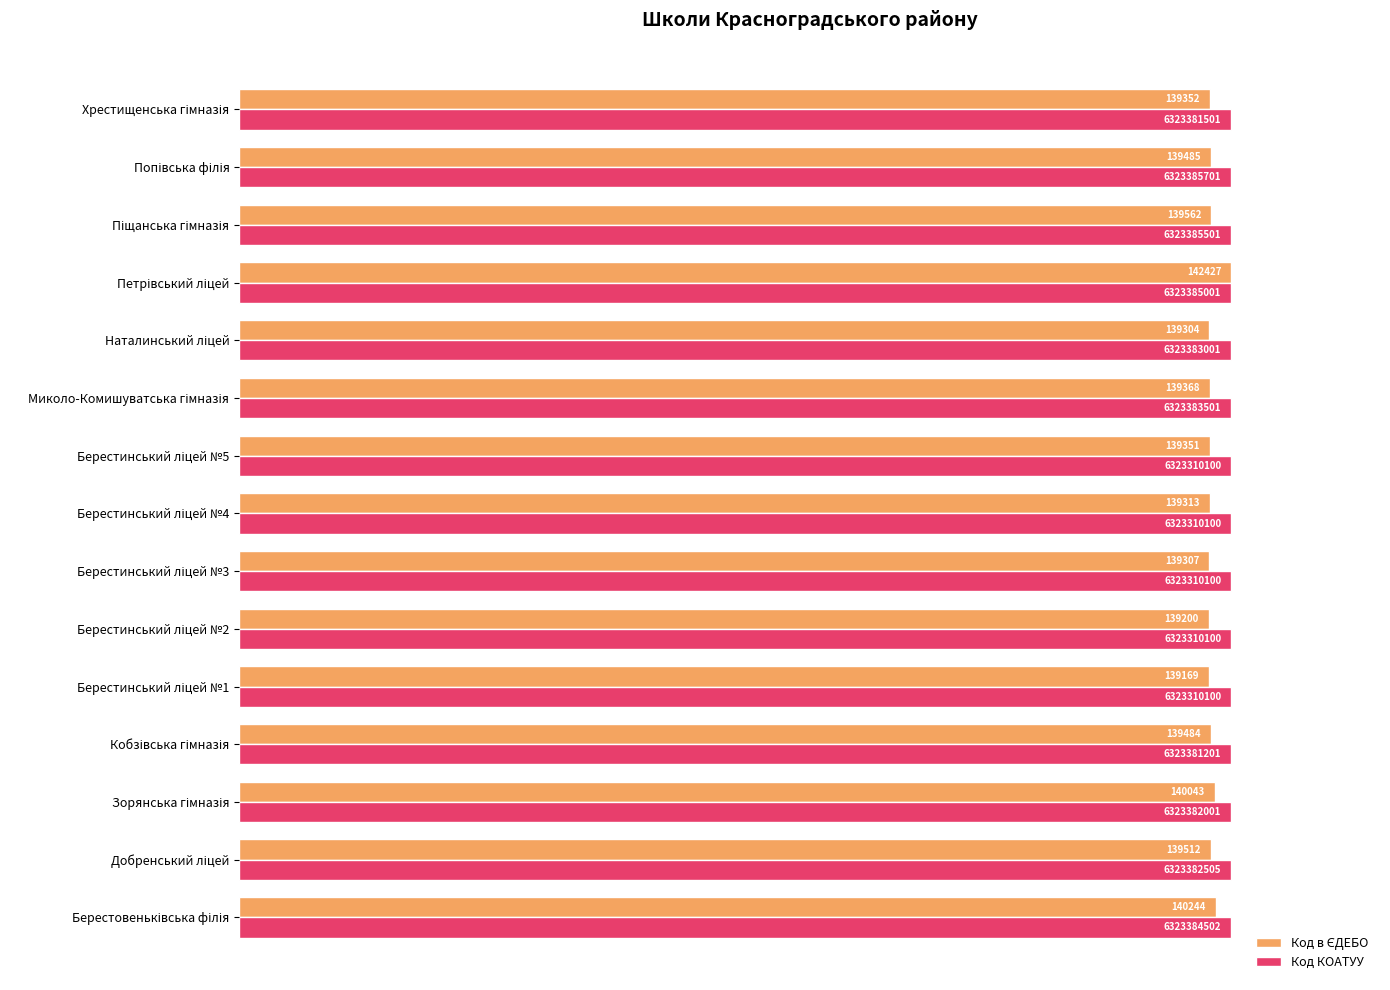

What is the difference between the maximum and minimum values in the Код в ЄДЕБО series?

2.3